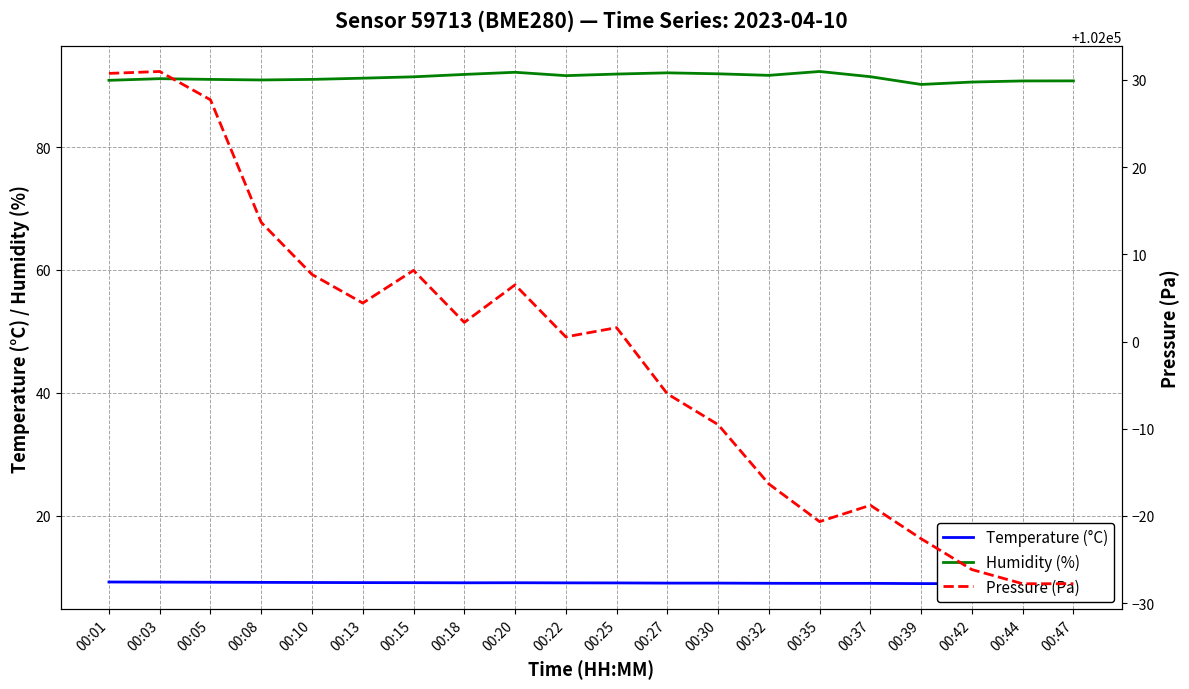

Between 00:10 and 00:27, which series saw the biggest shift?

Pressure (Pa)